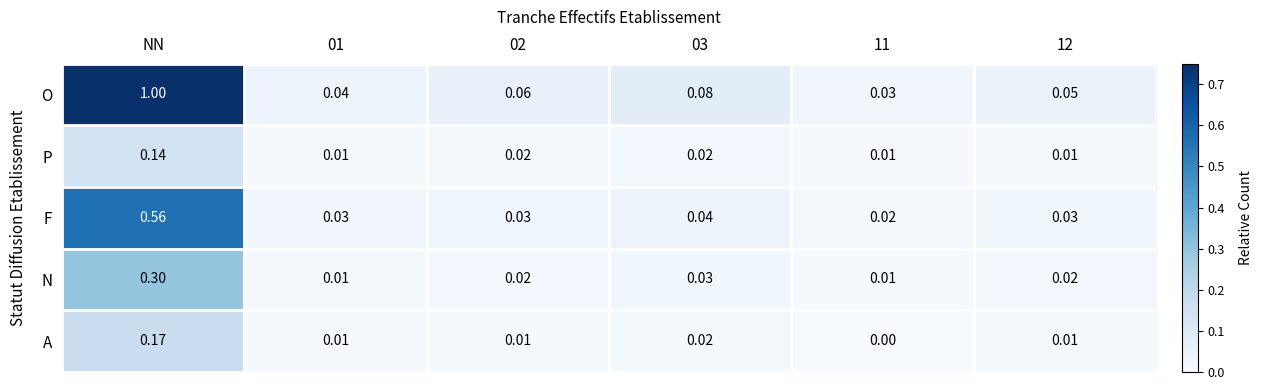

At which category does the chart reach its peak across all series?

NN